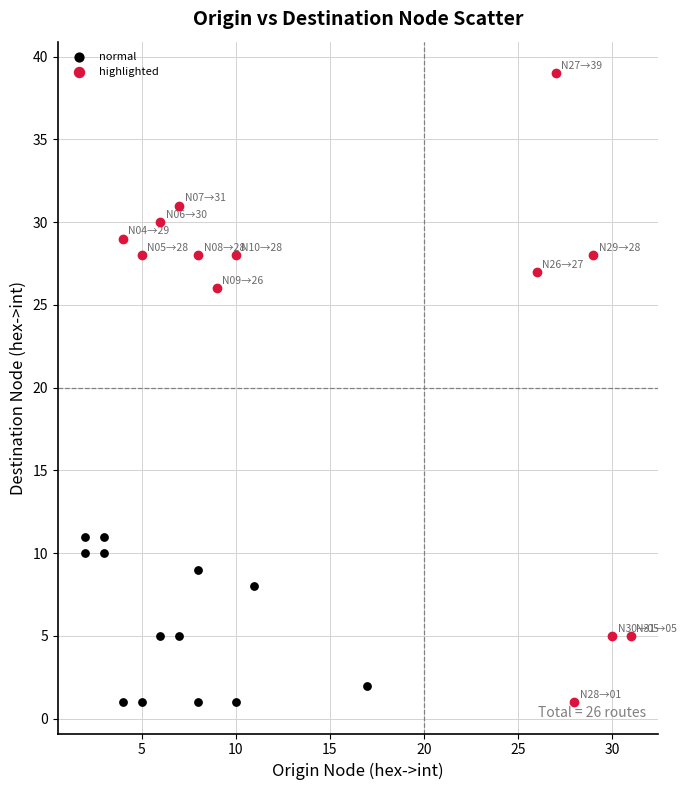

Which series reaches the maximum Y coordinate?

highlighted